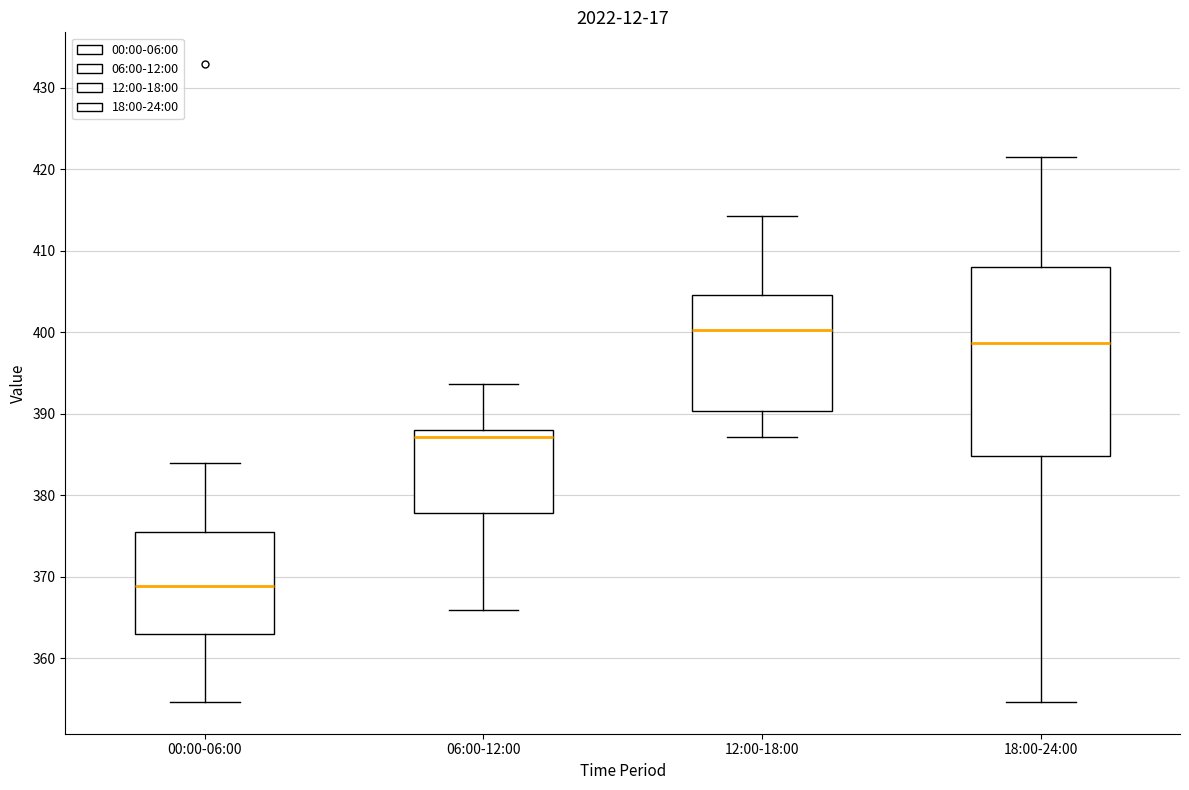

Reading left to right, read every box against the y-axis: the position of its median line, the range the box covers, and the ends of its whiskers. The values are not printed on the chart, so give them approximately, as read against the axis.

00:00-06:00: median 369, box 363 to 376, whiskers 355 to 384
06:00-12:00: median 387, box 378 to 388, whiskers 366 to 394
12:00-18:00: median 400, box 390 to 405, whiskers 387 to 414
18:00-24:00: median 399, box 385 to 408, whiskers 355 to 422